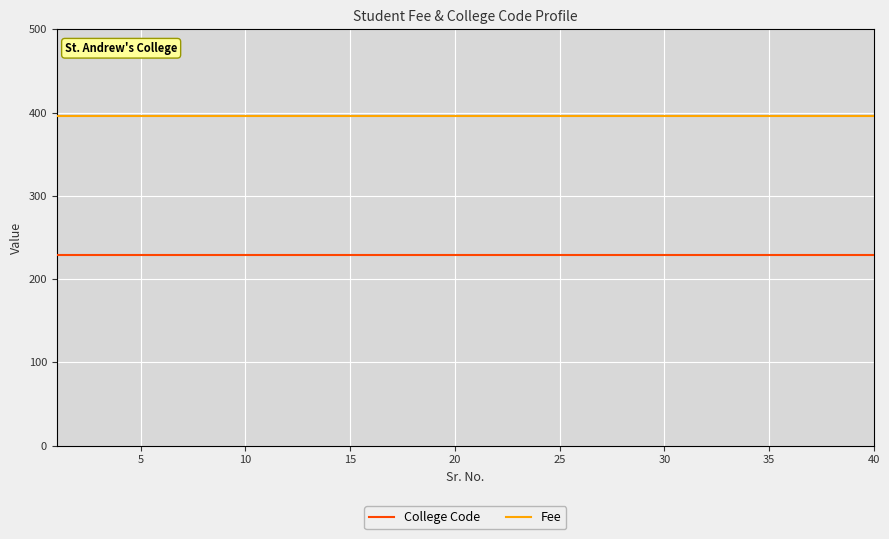

What is the greatest value displayed?

396